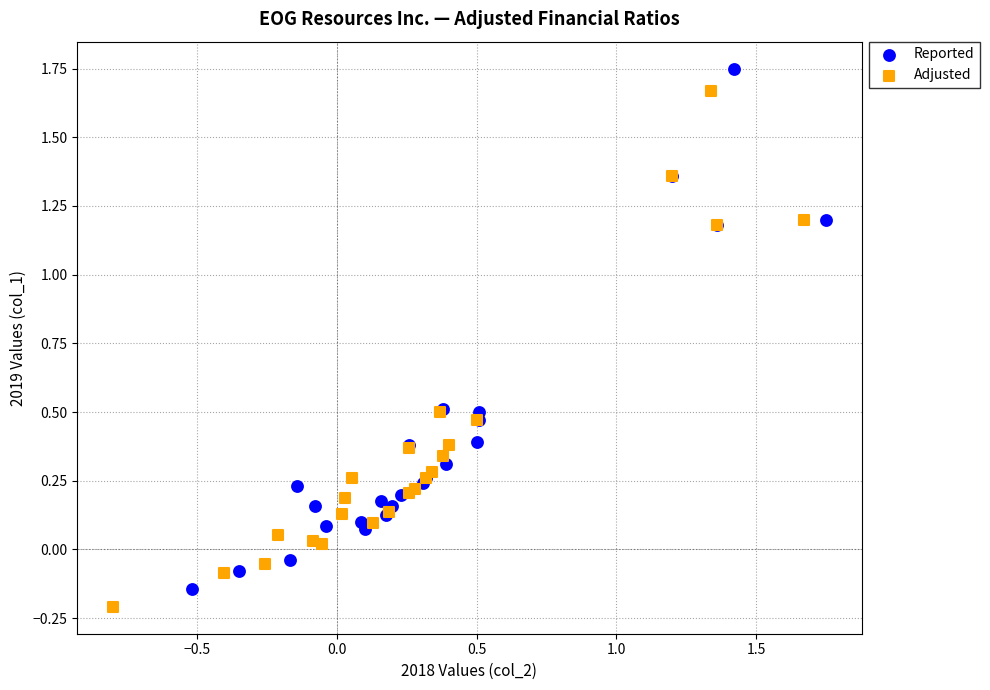

Which series has the widest spread of Y values?

Reported